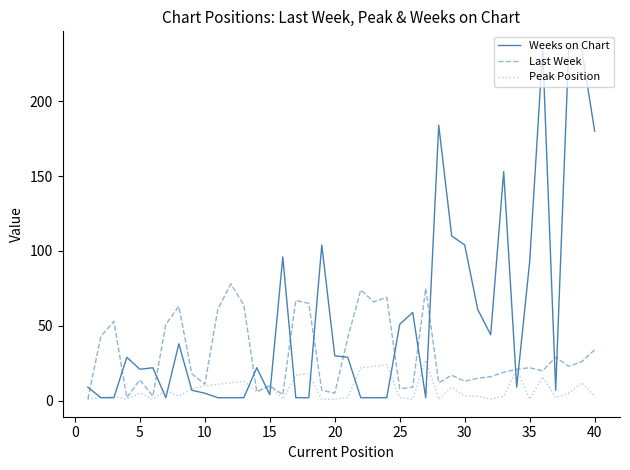

Which series has the largest total across all categories?

Weeks on Chart